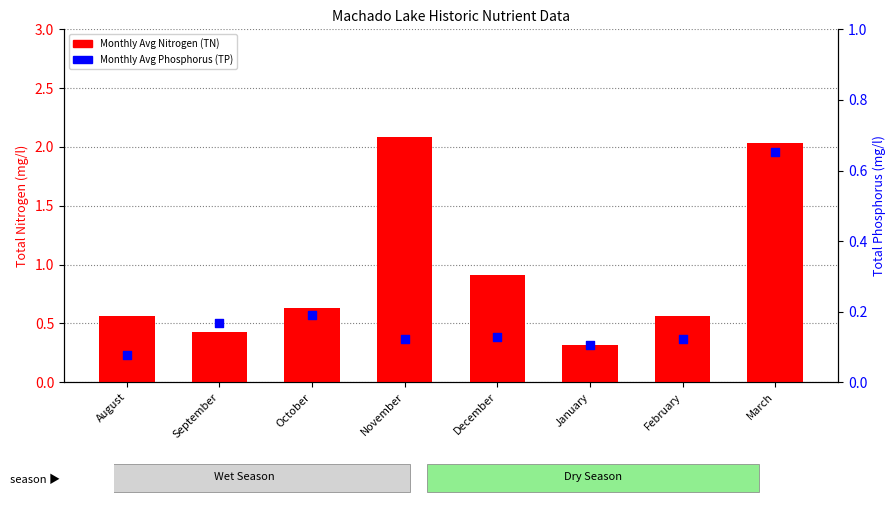

At which category is the sum across all series the highest?

March